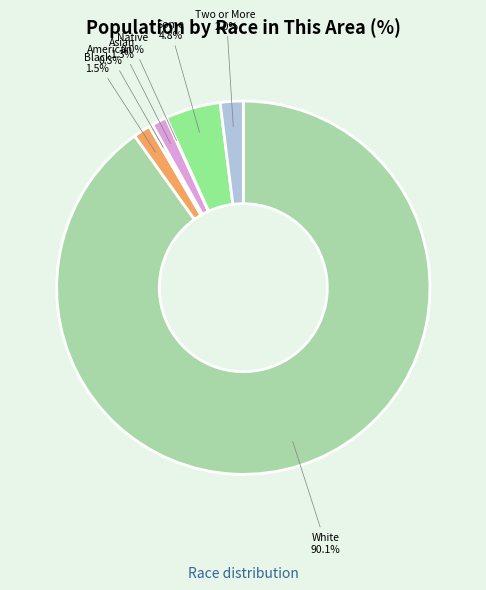

Is there any slice that represents more than half of the pie?

Yes